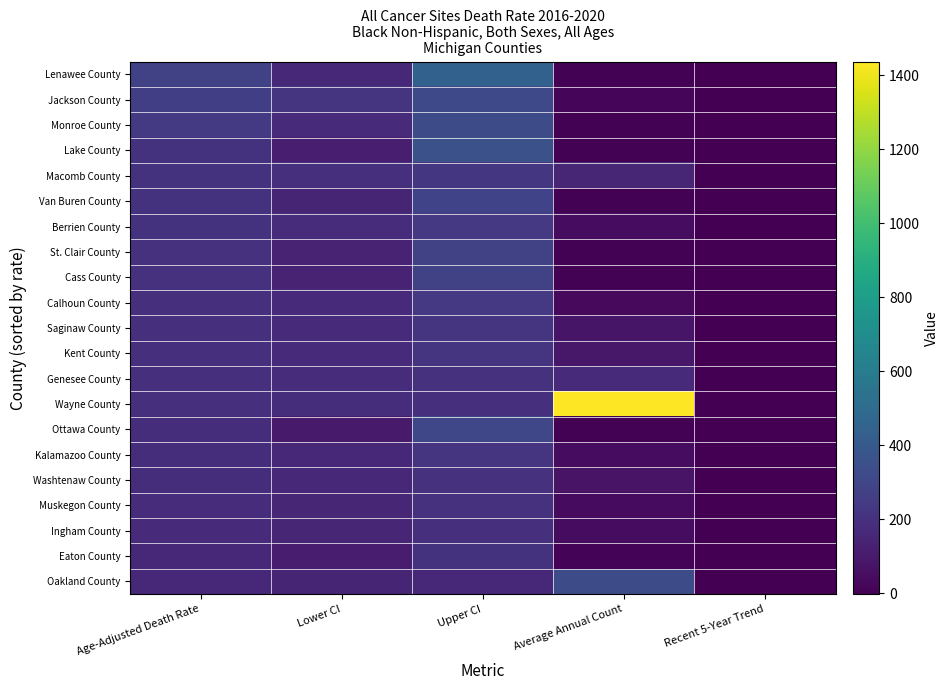

At how many categories does at least one series exceed 377?

2